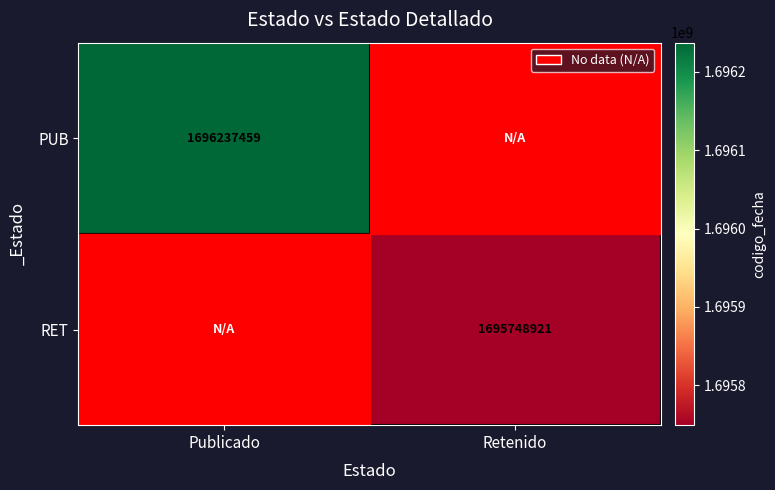

True or false: PUB has a value of 2577059140 at Publicado.

False